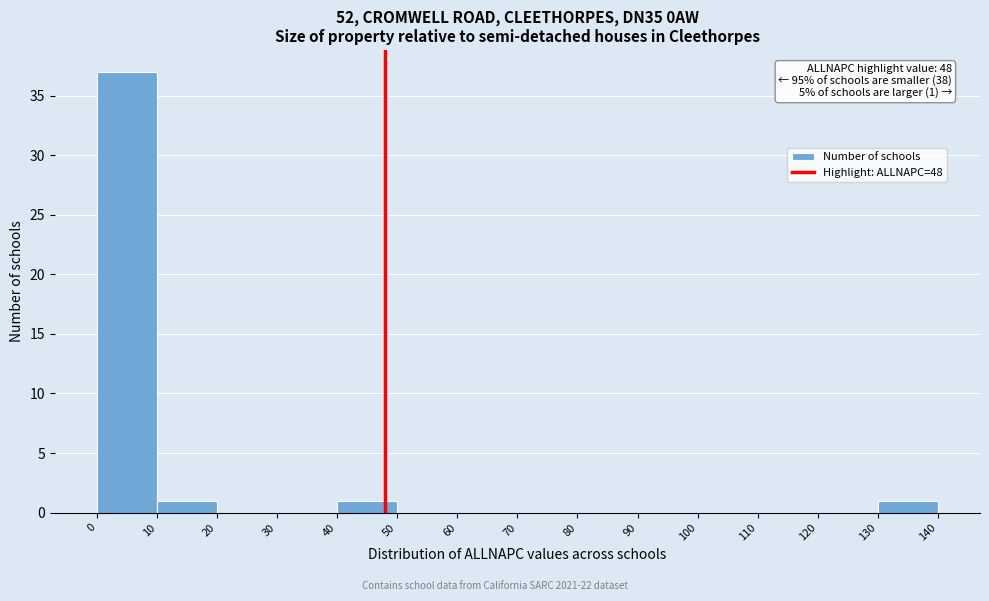

Which range on the x-axis has the tallest bar?

0 to 10